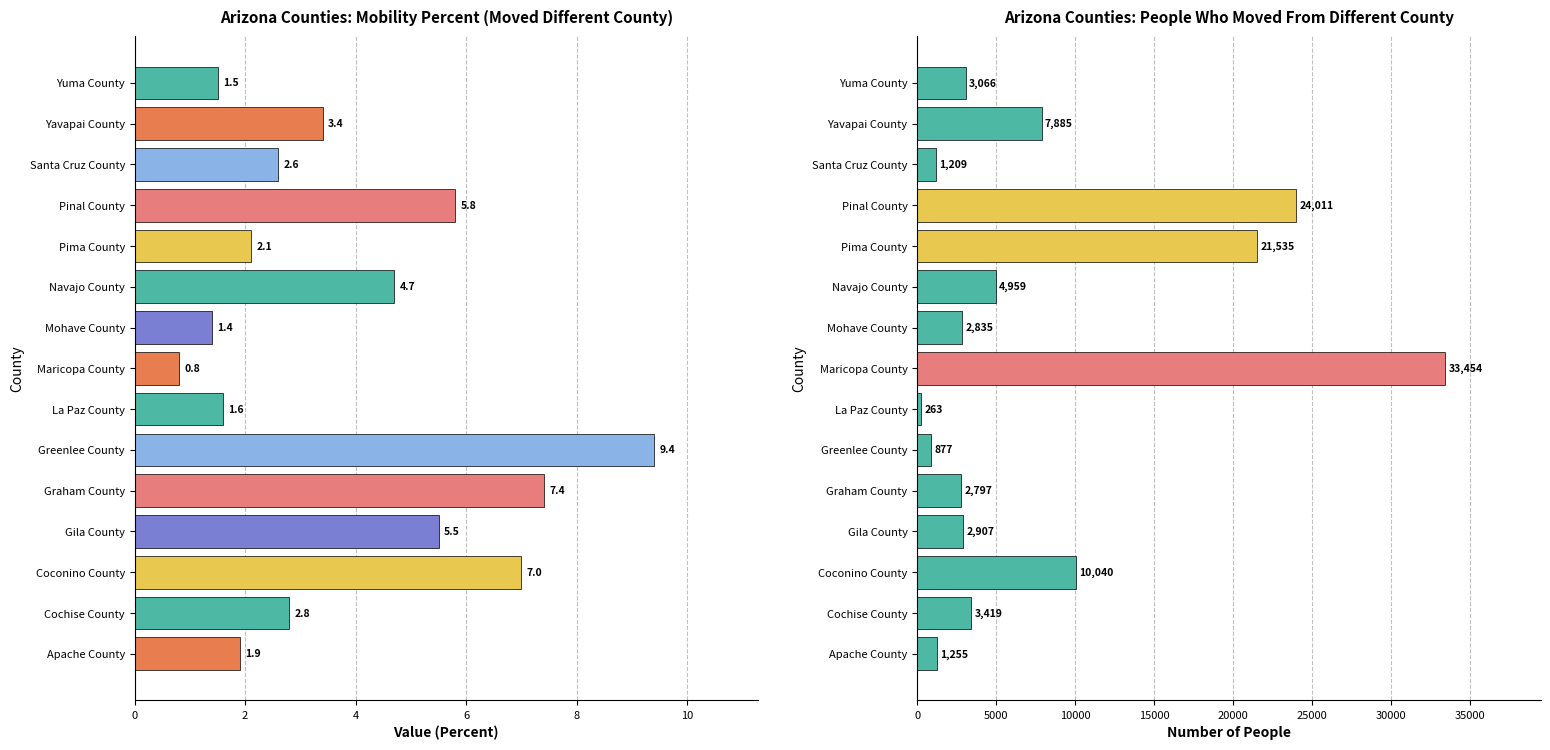

Is the value of Value (Percent) at Apache County greater than the value of People (Moved) at Gila County?

No